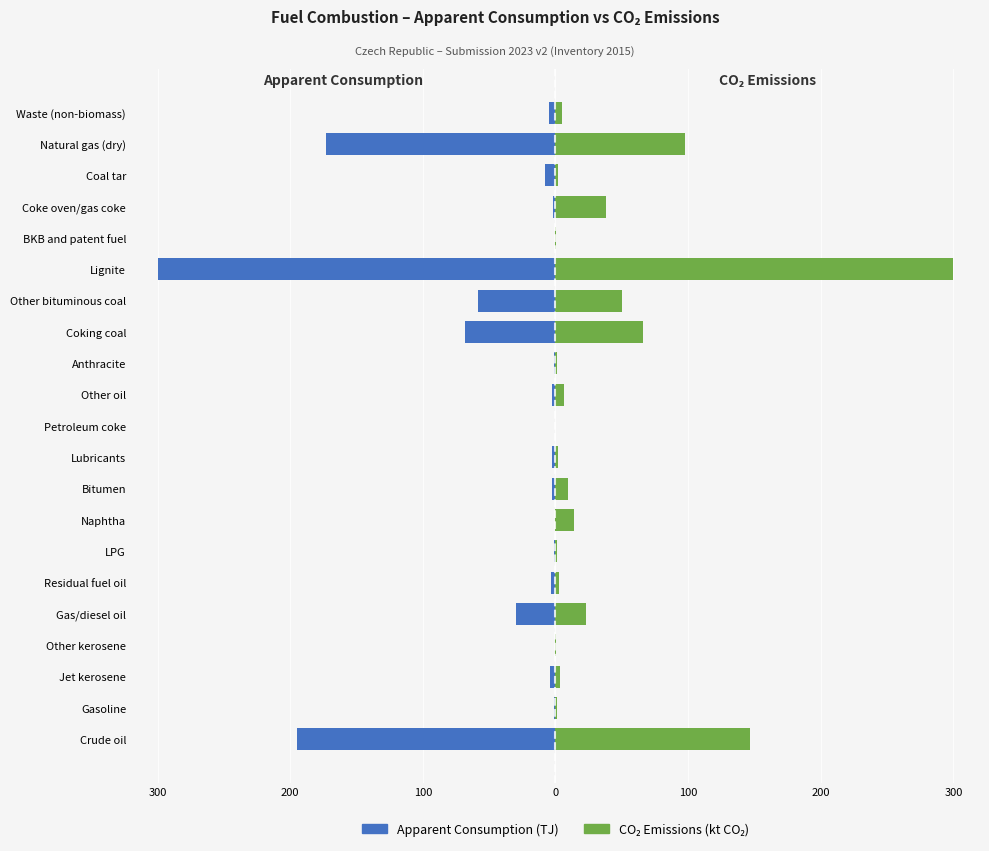

Reading left to right, what are all the values shown in this chart?

Apparent Consumption (TJ): -194.6	-1.5	-4.2	-0.1	-30.1	-3.3	-1.1	-0.2	-2.7	-3.0	-0.2	-2.8	-1.0	-68.1	-58.7	-300.0	-0.6	-1.7	-7.6	-173.0	-5.2
CO2 Emissions (kt CO2): 146.9	1.1	3.1	0.1	22.9	2.7	1.3	13.8	9.3	1.5	0.0	6.7	1.0	65.6	50.5	300.0	0.6	37.8	2.0	97.3	4.6